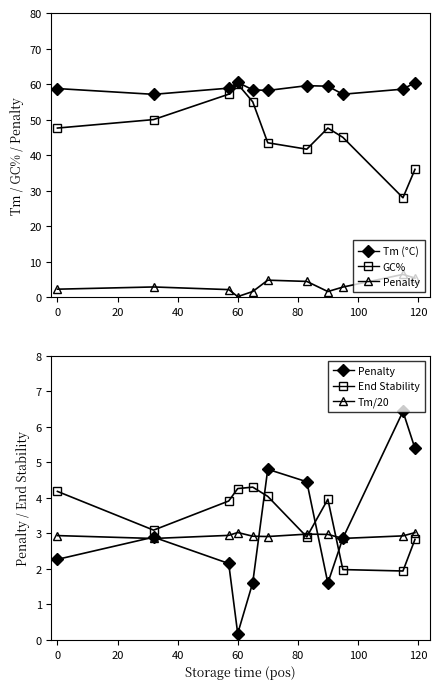

What is the value of the Penalty point at the 5th from the left?

1.6